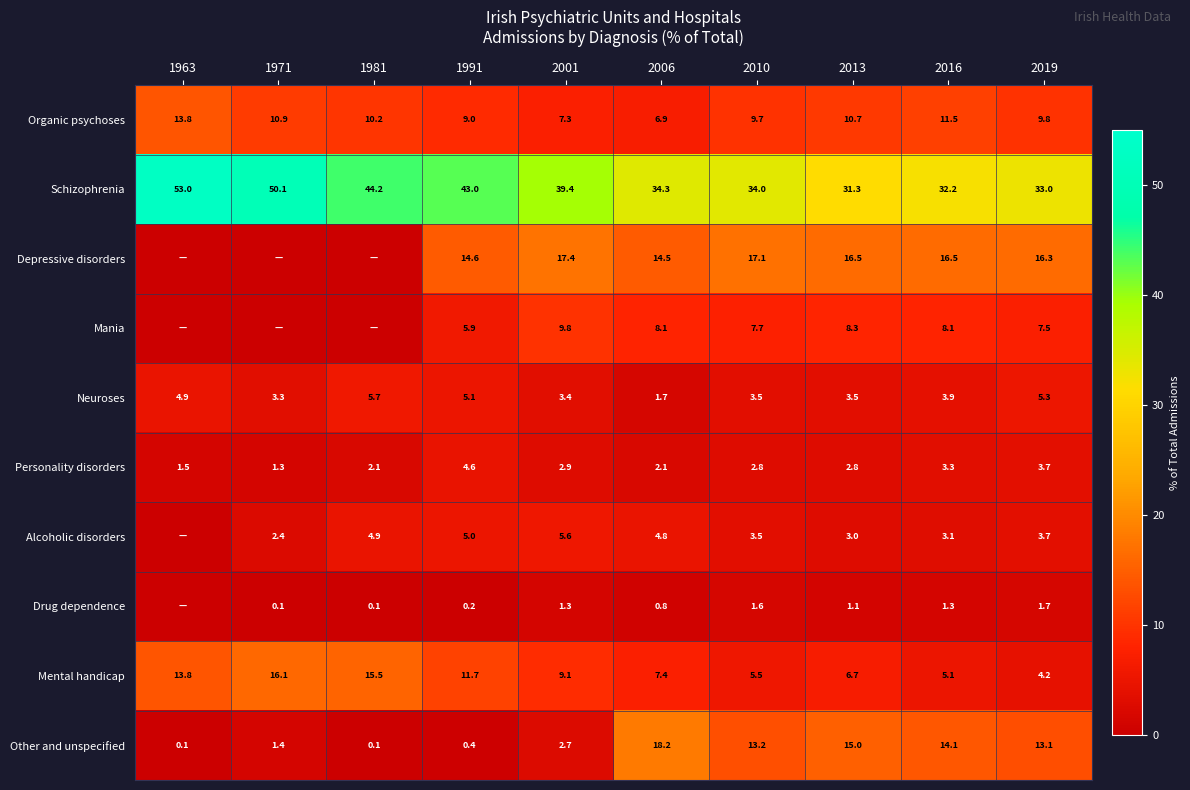

What is the difference between the highest and lowest values at 2016?

30.9